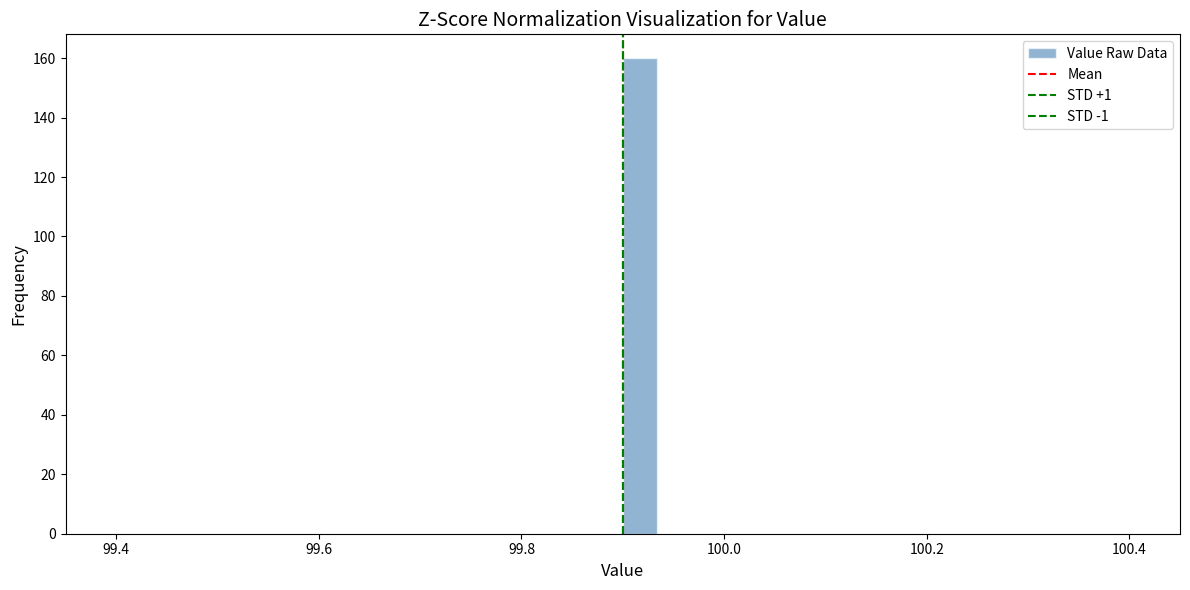

Read against the x-axis, roughly where is the centre of the tallest bar?

99.92